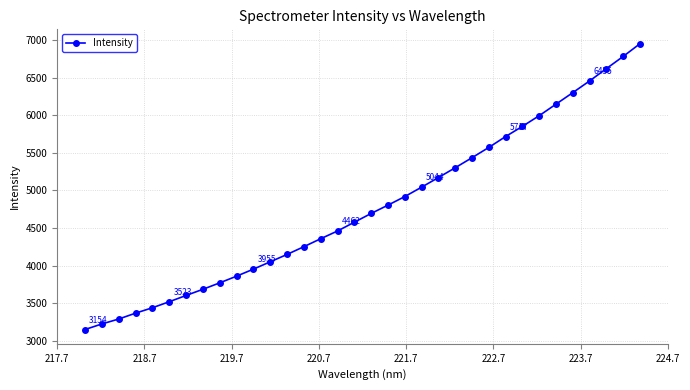

What is the average value?

4779.7